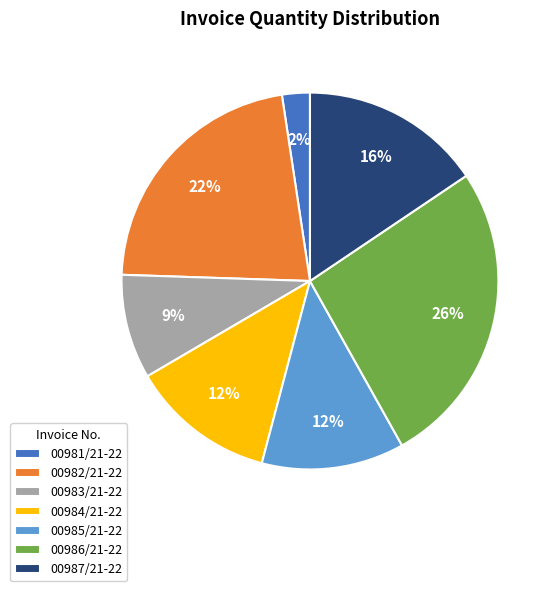

Which has a higher value, 00981/21-22 or 00982/21-22?

00982/21-22